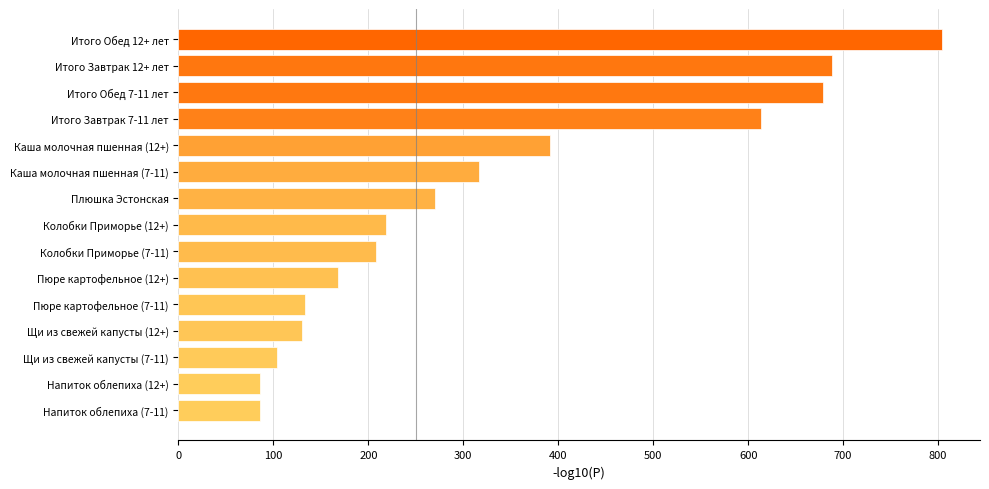

What is the sum of all values?

4896.0